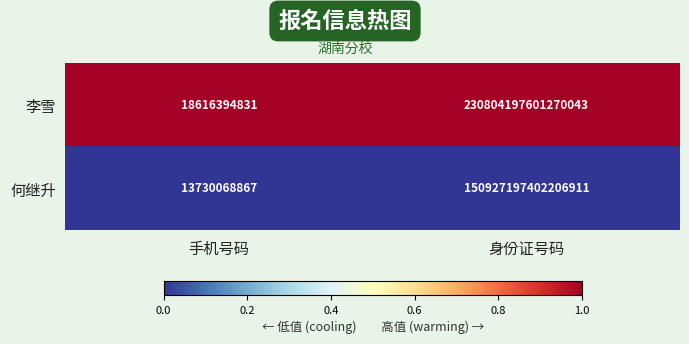

How many categories are shown in the chart?

2